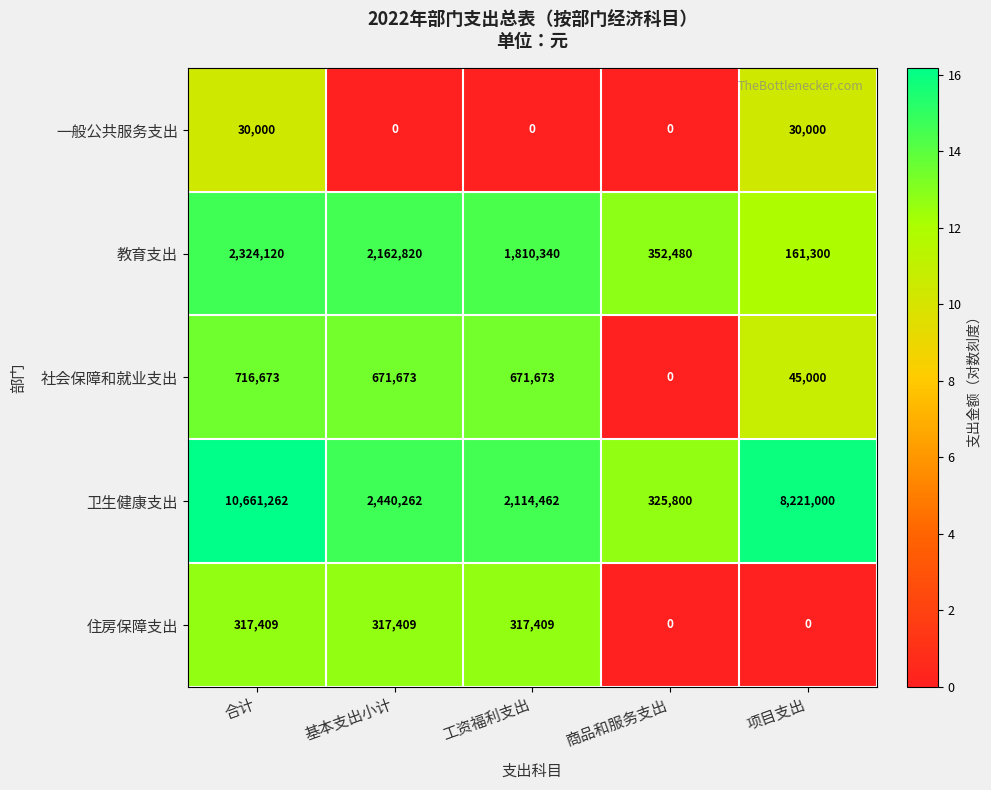

How many series are shown in this chart?

5